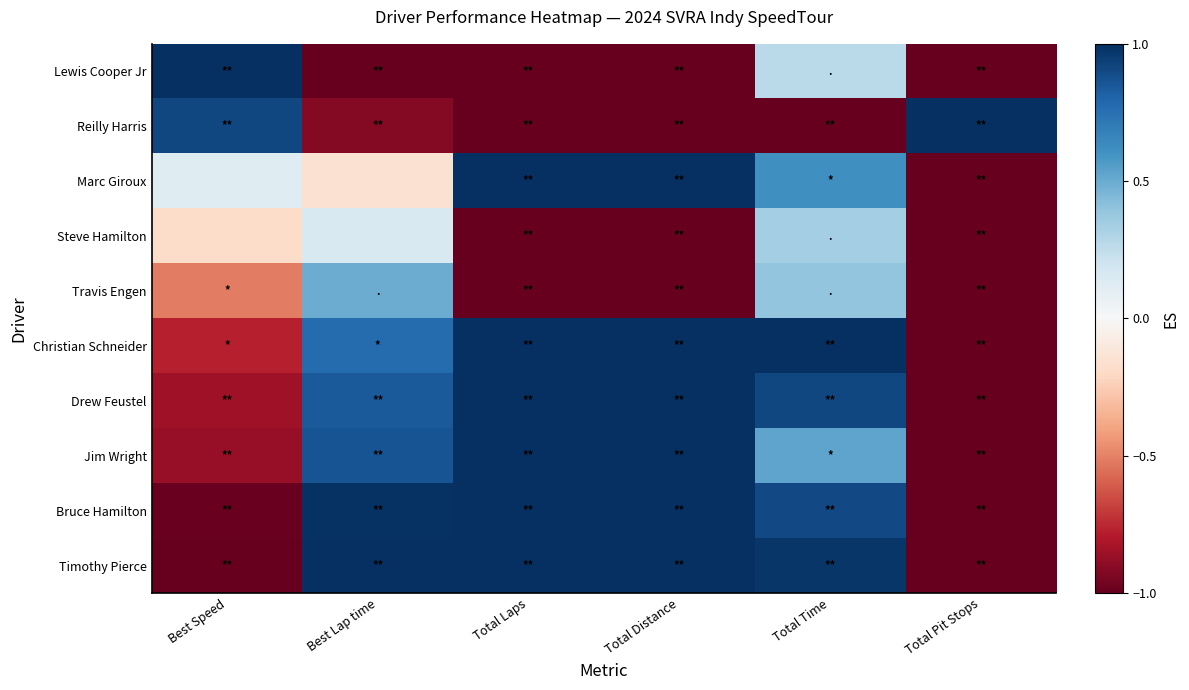

At how many categories does at least one series exceed 0?

6